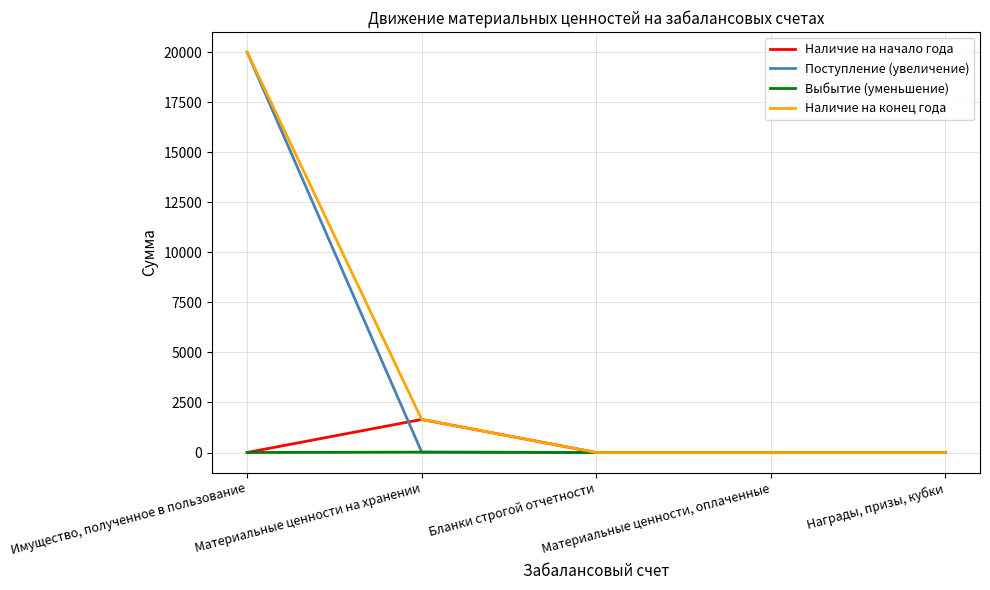

How many lines are shown in the chart?

4